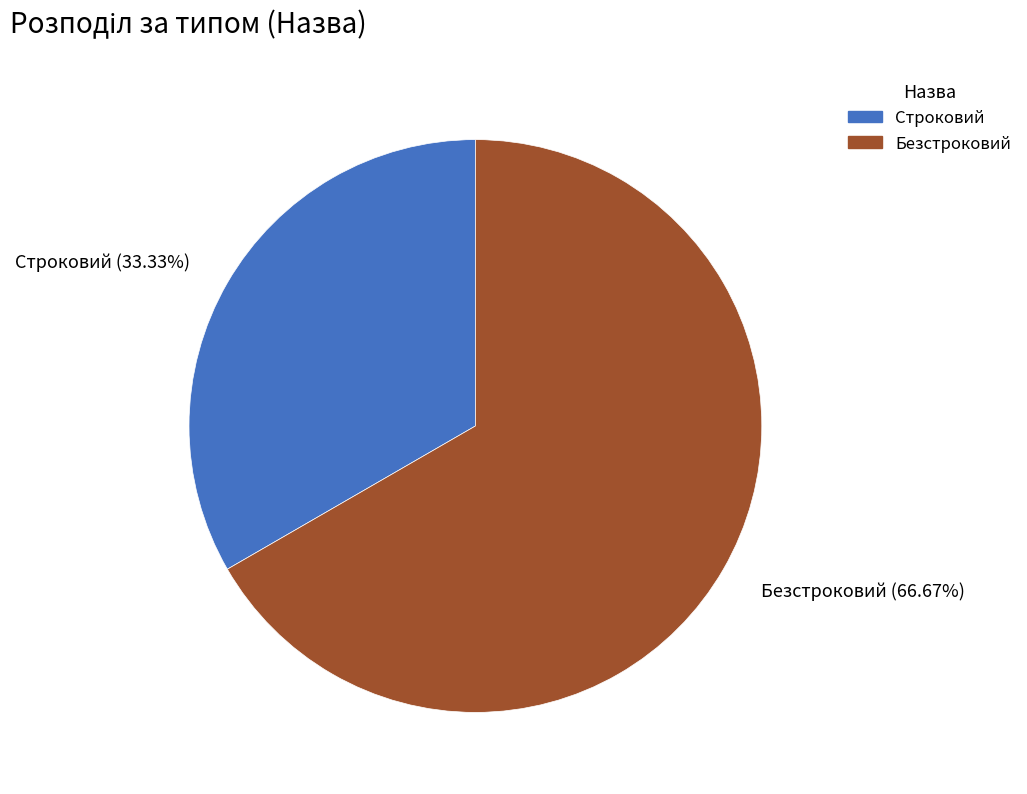

What portion of the pie excludes Безстроковий?

33.3%